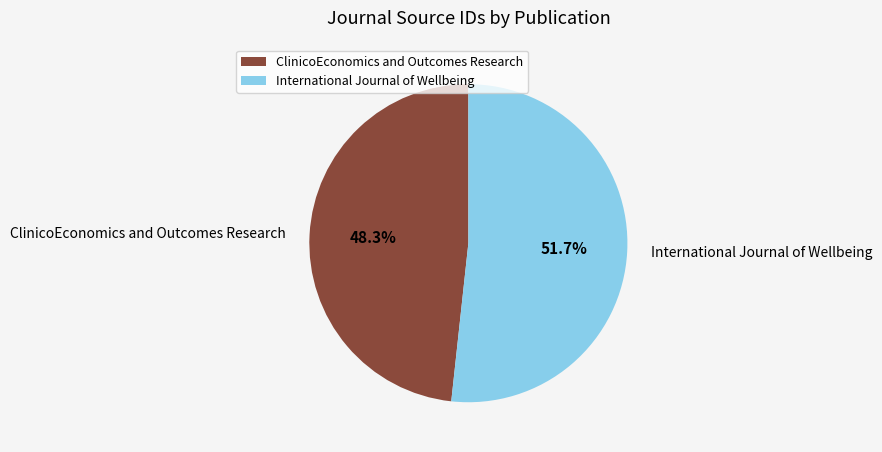

Which slice is the largest?

International Journal of Wellbeing